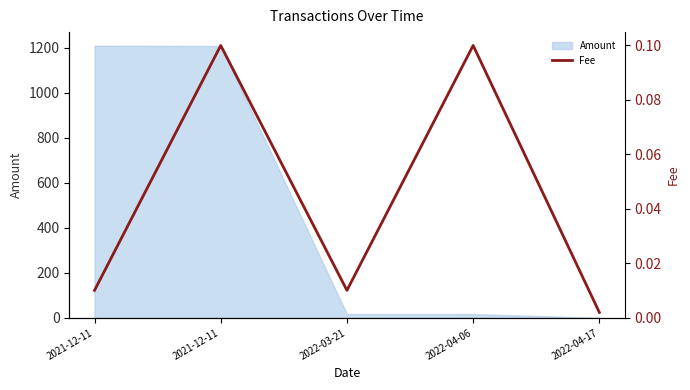

Reading right to left, extract all data points from this chart.

2022-04-17=0.0	2022-04-06=0.1	2022-03-21=0.0	2021-12-11=0.1	2021-12-11=0.0